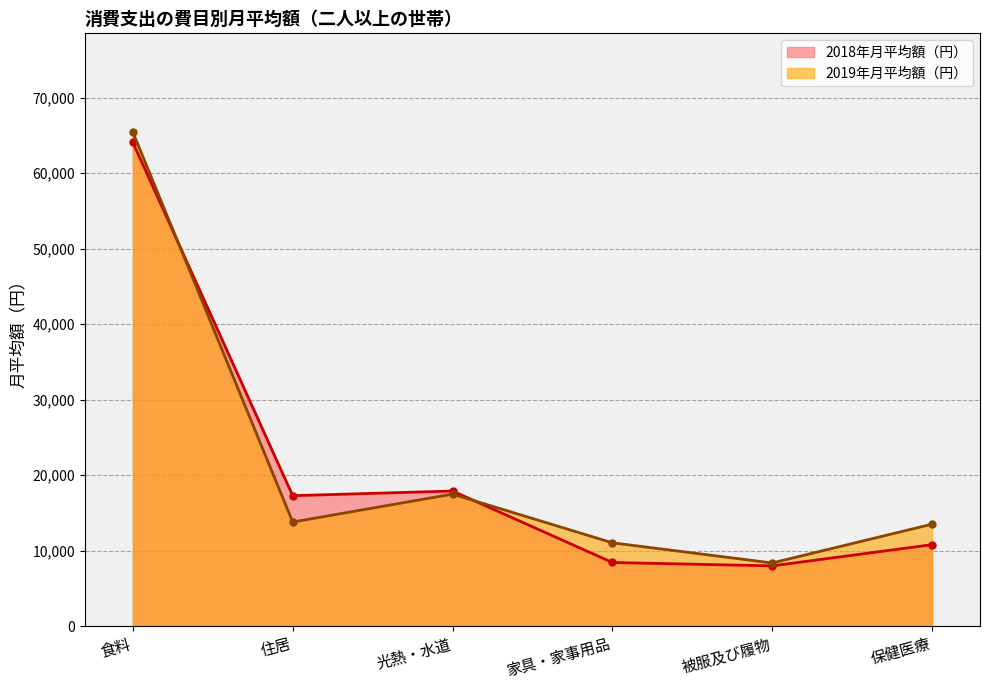

What is the greatest value displayed?

65441